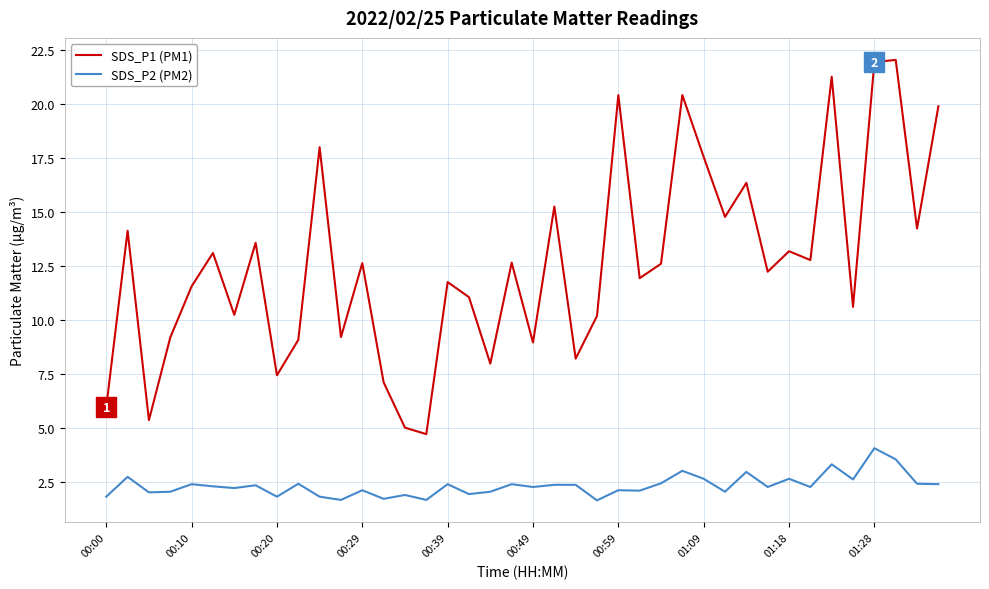

True or false: SDS_P2 (PM2) and SDS_P1 (PM1) cross at least once.

False